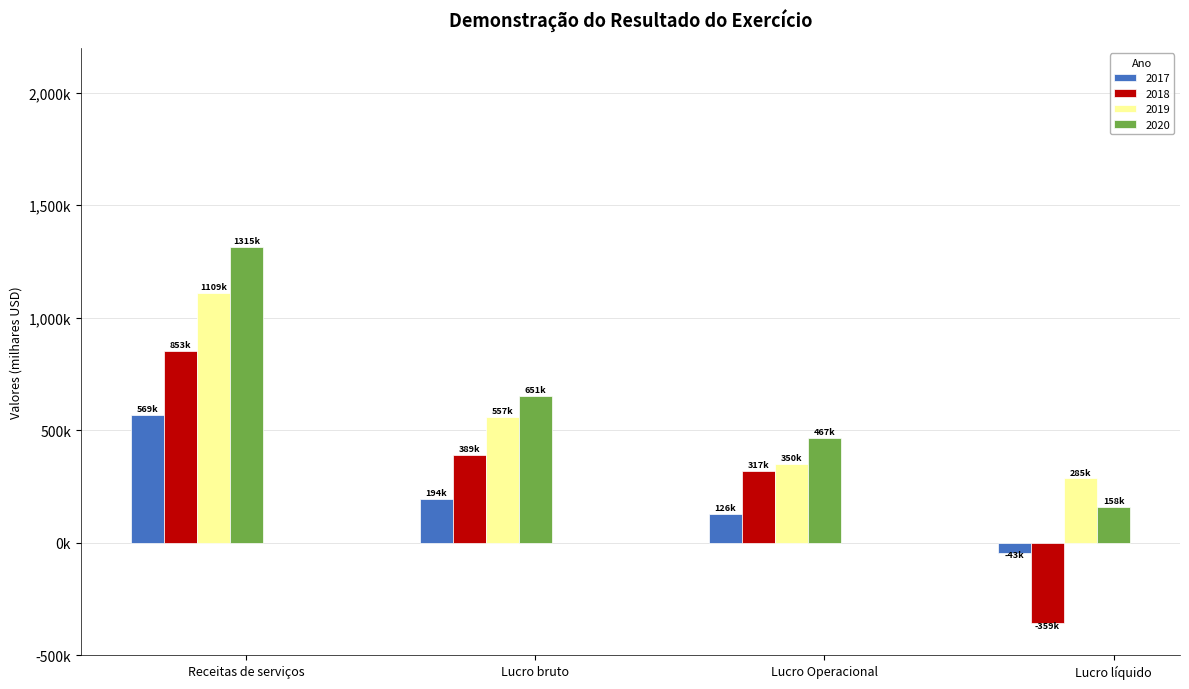

Which series changed the most between Lucro bruto and Lucro líquido?

2018